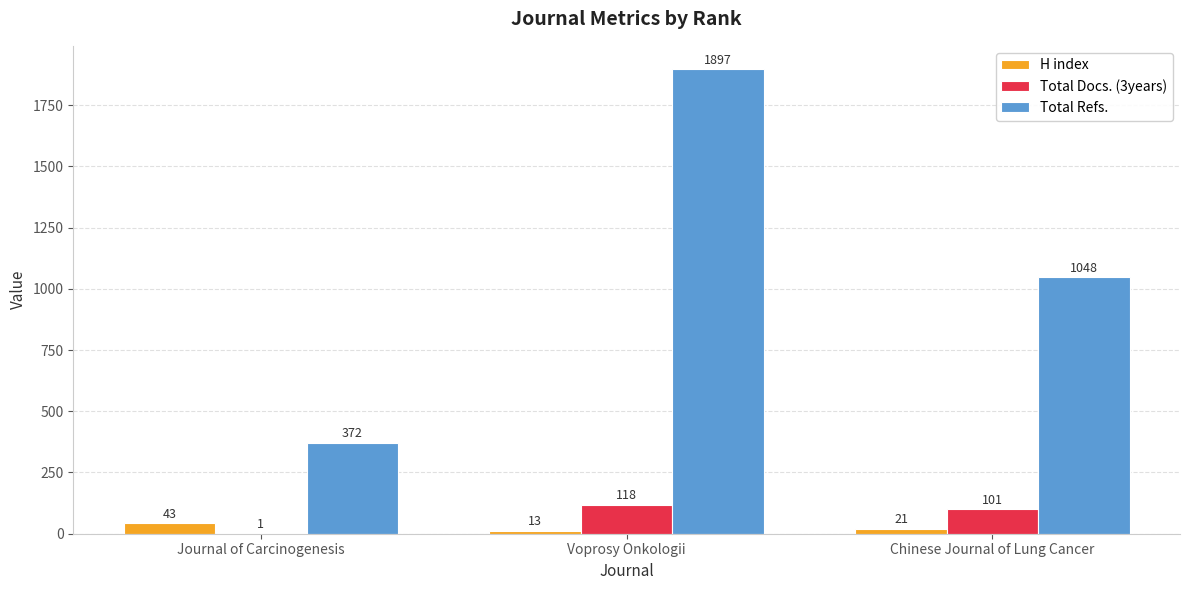

Which category has the highest value across all series?

Voprosy Onkologii